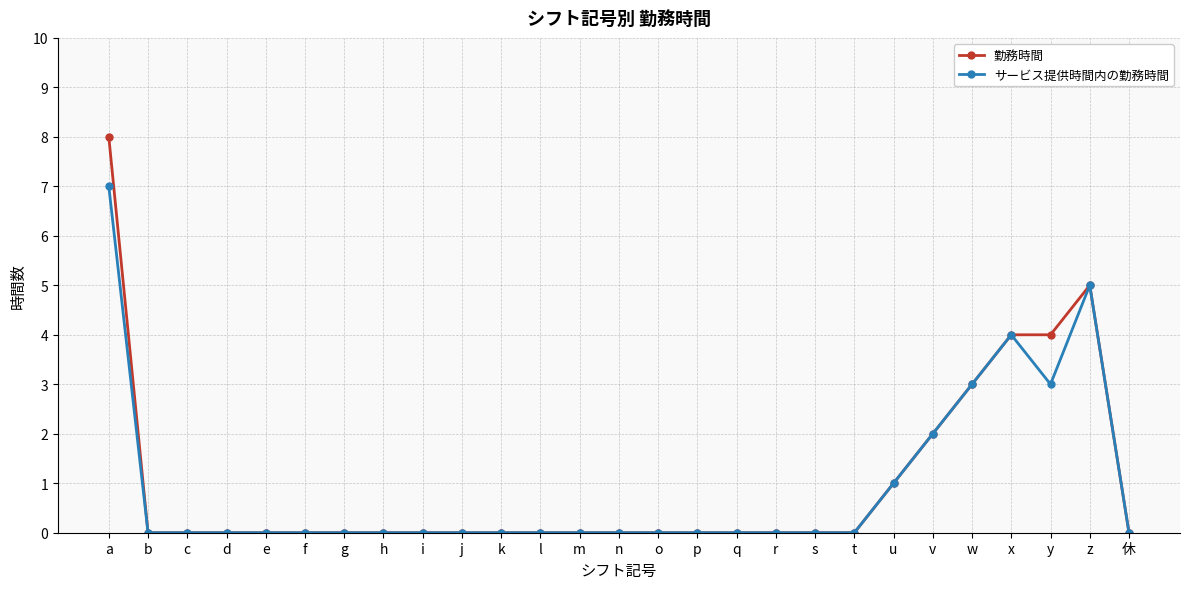

At which category is the sum across all series the highest?

a